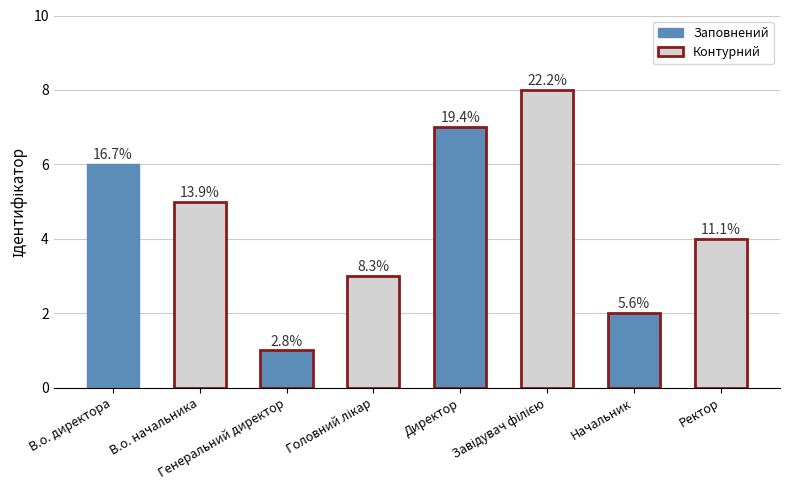

Is it true that the value at Головний лікар is 3?

True